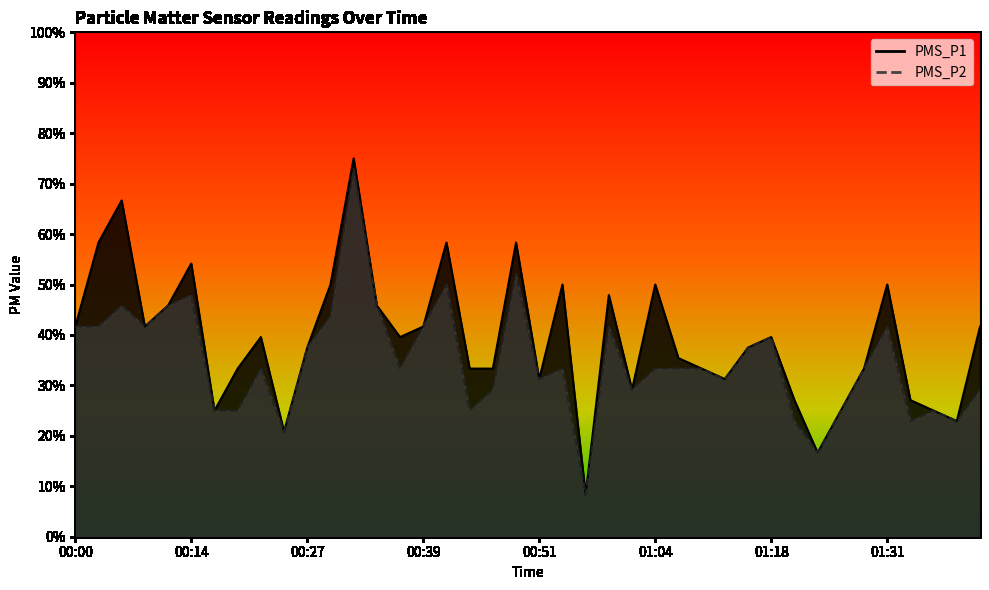

Reading left to right, transcribe all the data shown in this chart.

PMS_P1: 5.0	7.0	8.0	5.0	5.5	6.5	3.0	4.0	4.8	2.5	4.5	6.0	9.0	5.5	4.8	5.0	7.0	4.0	4.0	7.0	3.8	6.0	1.0	5.8	3.5	6.0	4.2	4.0	3.8	4.5	4.8	3.2	2.0	3.0	4.0	6.0	3.2	3.0	2.8	5.0
PMS_P2: 5.0	5.0	5.5	5.0	5.5	5.8	3.0	3.0	4.0	2.5	4.5	5.2	8.8	5.5	4.0	5.0	6.0	3.0	3.5	6.2	3.8	4.0	1.0	5.0	3.5	4.0	4.0	4.0	3.8	4.5	4.8	2.8	2.0	3.0	4.0	5.0	2.8	3.0	2.8	3.5